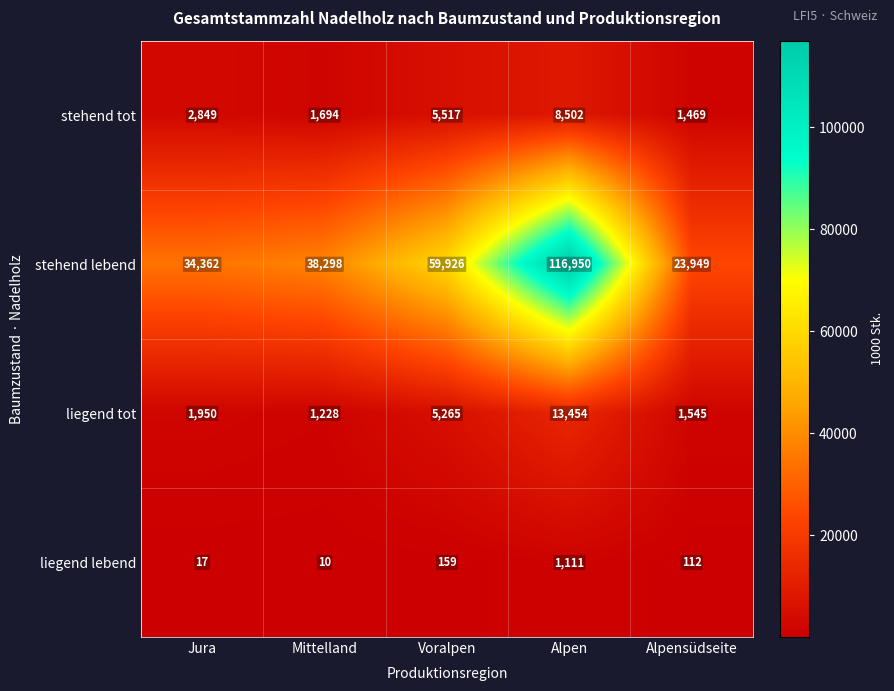

Where is stehend lebend nearest to the value 70449?

Voralpen